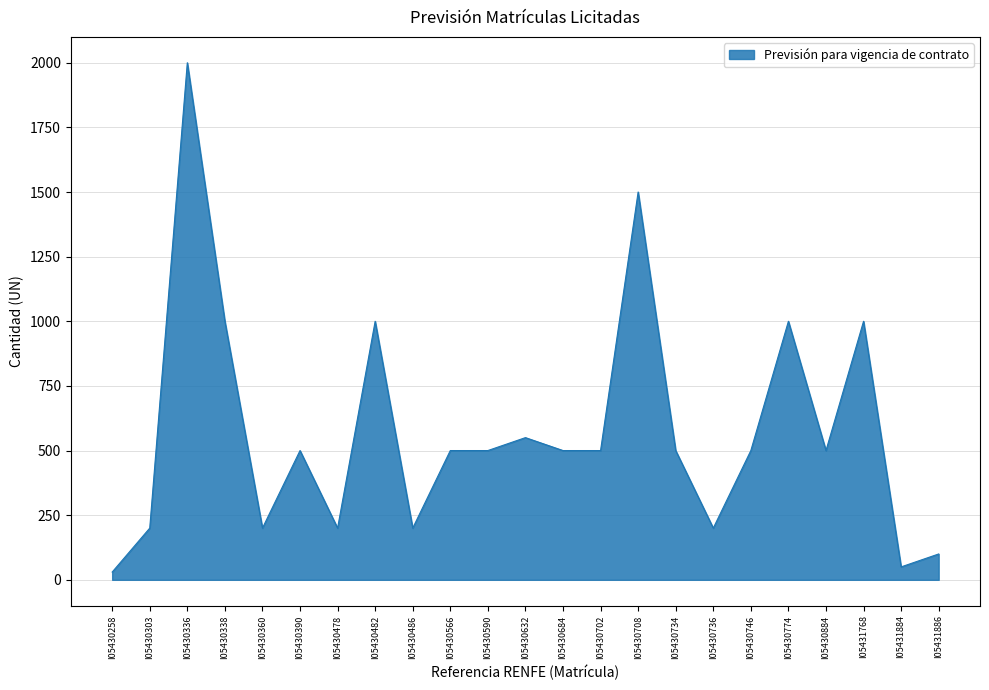

Reading left to right, list all the values displayed in this chart.

I05430258=30	I05430303=200	I05430336=2000	I05430338=1000	I05430360=200	I05430390=500	I05430478=200	I05430482=1000	I05430486=200	I05430566=500	I05430590=500	I05430632=550	I05430684=500	I05430702=500	I05430708=1500	I05430734=500	I05430736=200	I05430746=500	I05430774=1000	I05430884=500	I05431768=1000	I05431884=50	I05431886=100